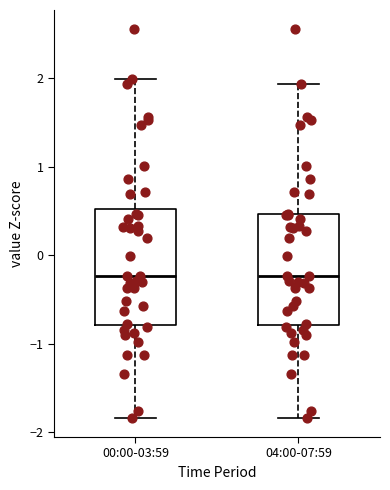

Reading left to right, transcribe this box plot: for each box, give where its median line is, the range the box spans, and where its two whiskers end, as read against the y-axis. The values are not printed on the chart, so give them approximately, as read against the axis.

00:00-03:59: median -0.2, box -0.8 to 0.5, whiskers -1.8 to 2.0
04:00-07:59: median -0.2, box -0.8 to 0.5, whiskers -1.8 to 1.9